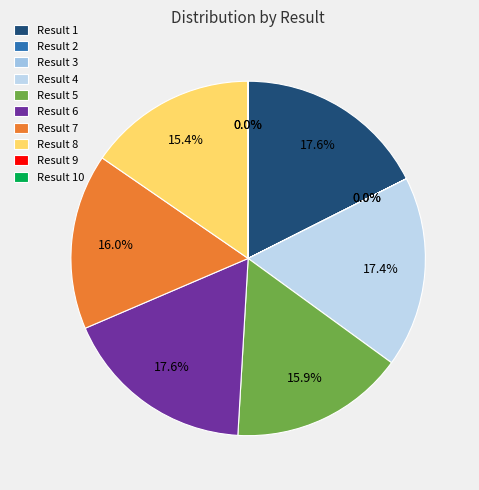

Is it true that Result 10 is 5% of the pie?

False